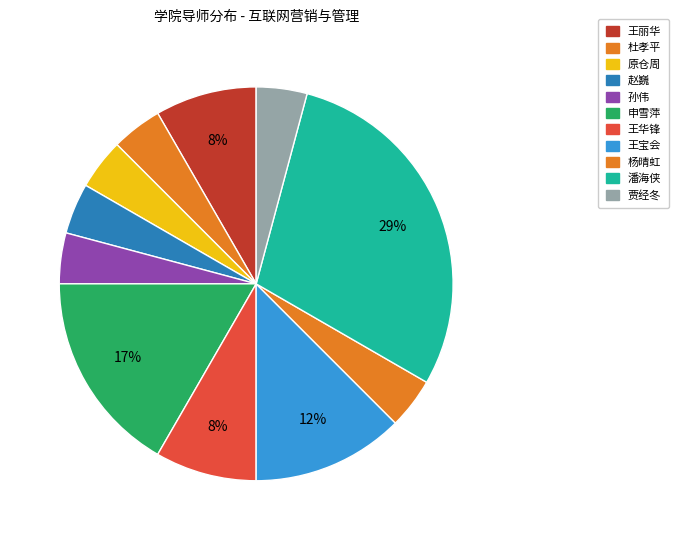

Between 王宝会 and 杜孝平, which is larger?

王宝会